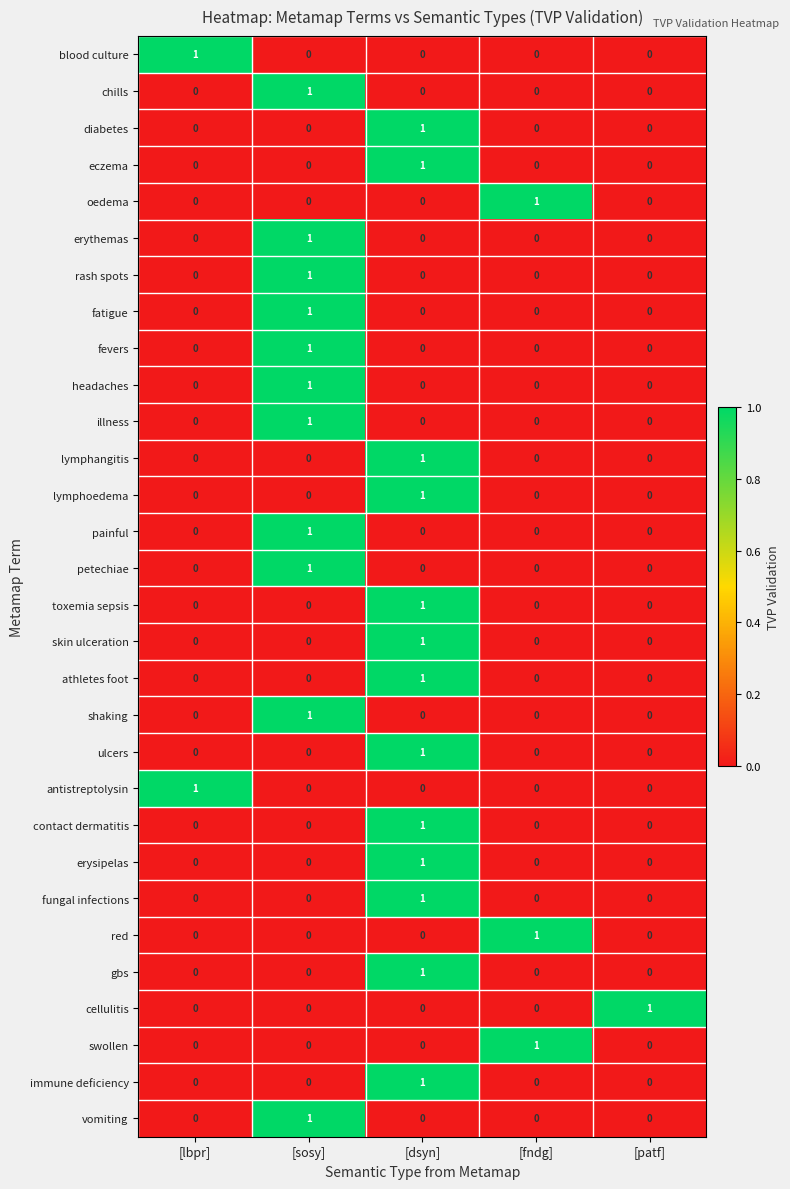

What is the total value across all series at [fndg]?

3